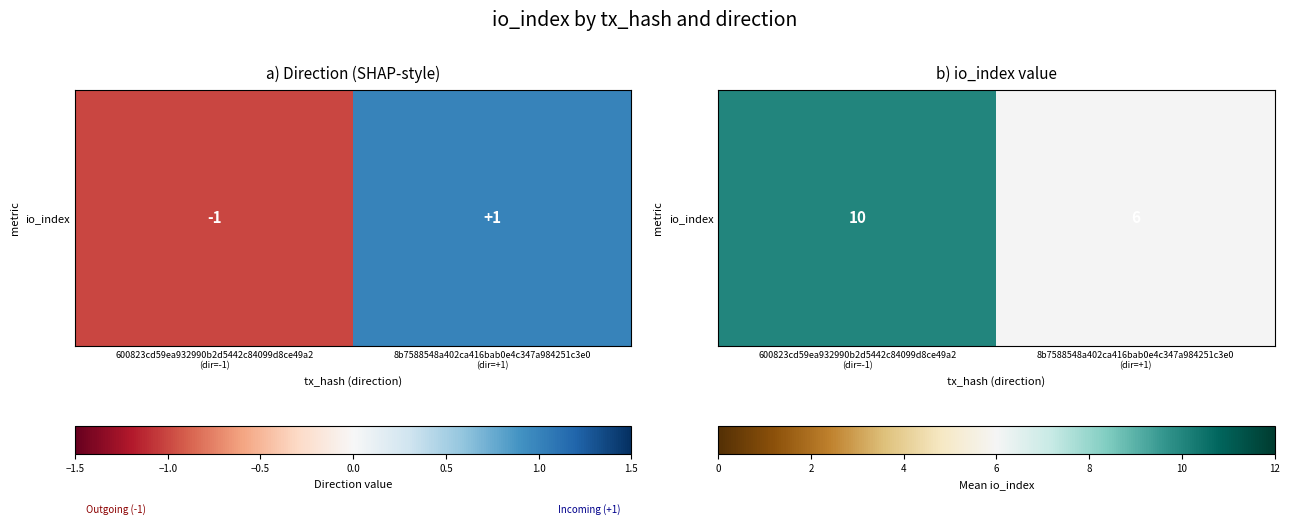

Which label corresponds to the largest value in the chart?

600823cd59ea932990b2d5442c84099d8ce49a2
(dir=-1)